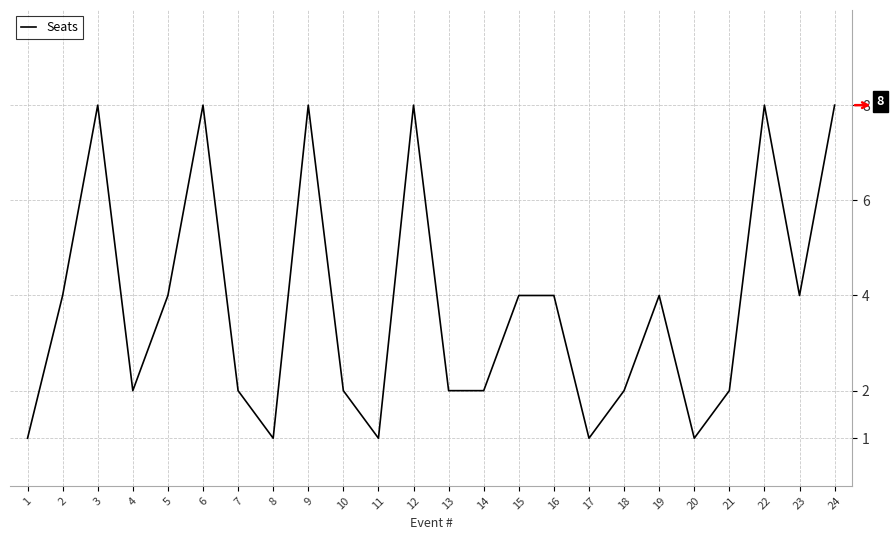

What is the approximate value at 3?

8